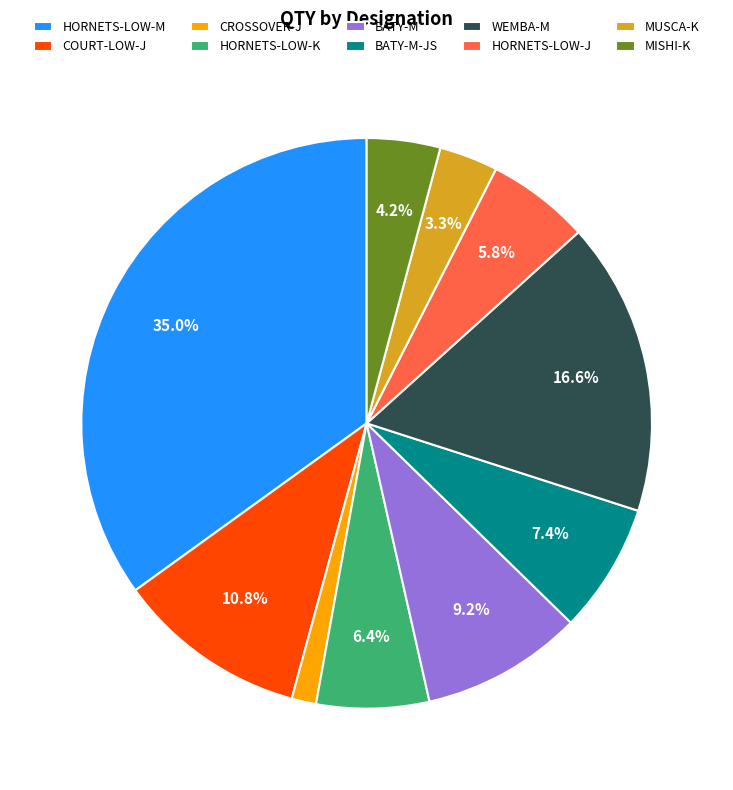

To the nearest percent, what is the difference between the largest and smallest slice percentages?

34%